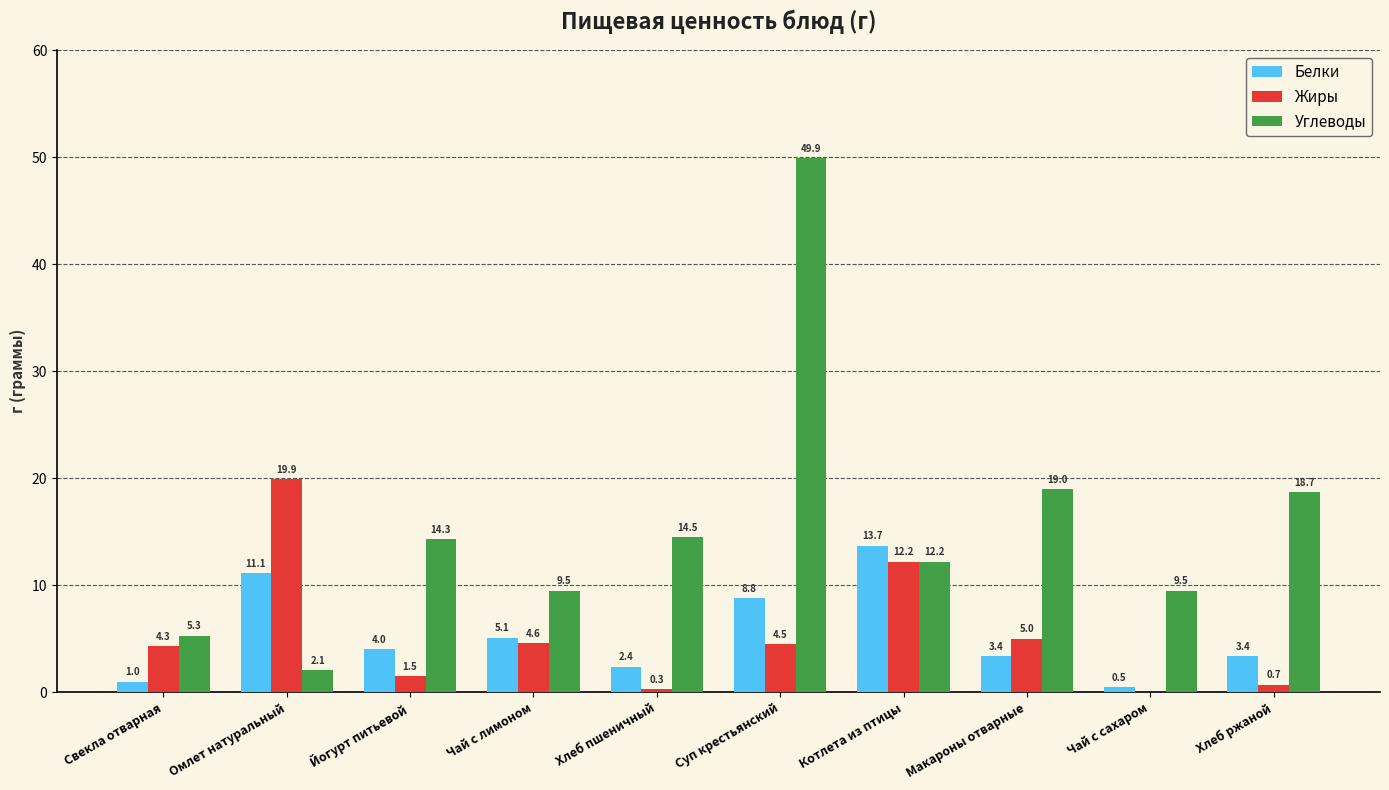

What is the sum of all Белки values?

53.4